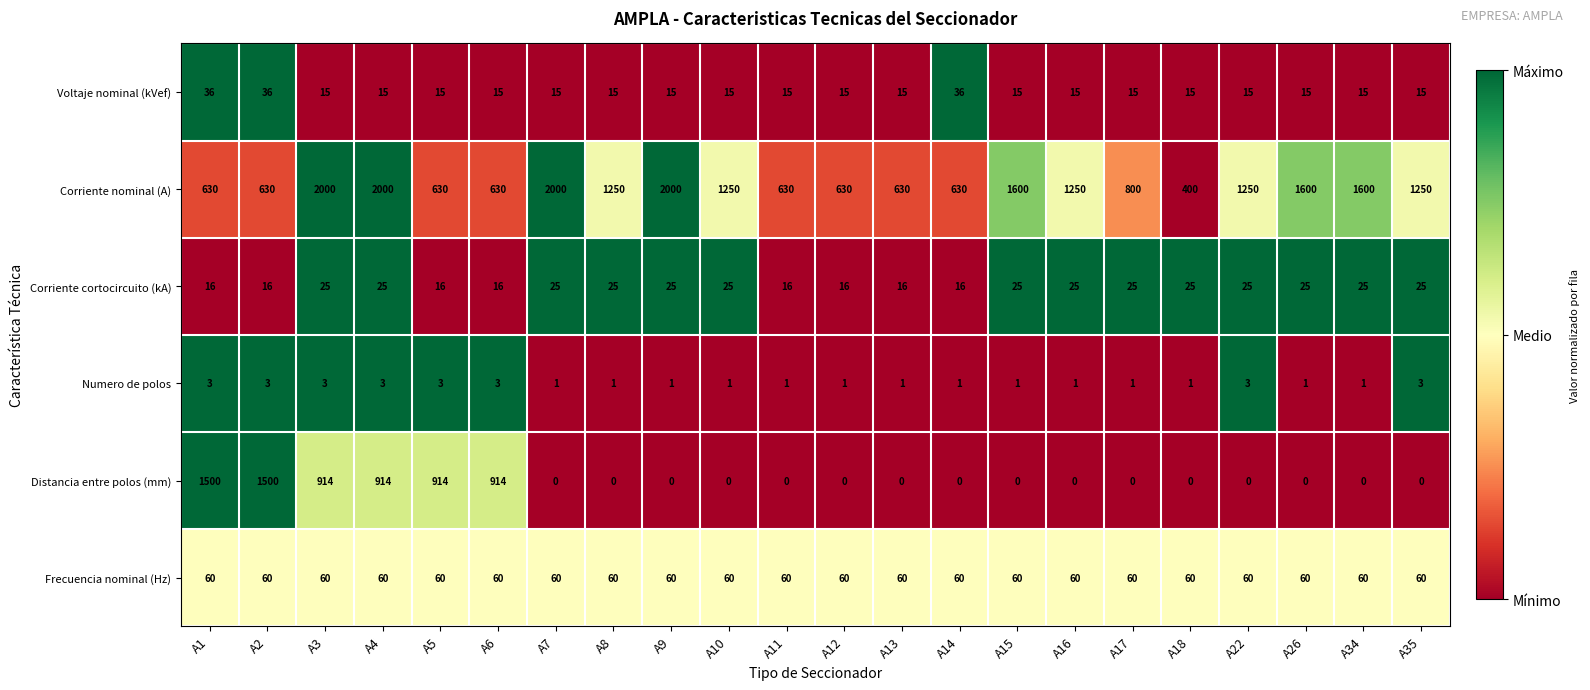

What is the highest value of the Corriente nominal (A) series?

2000